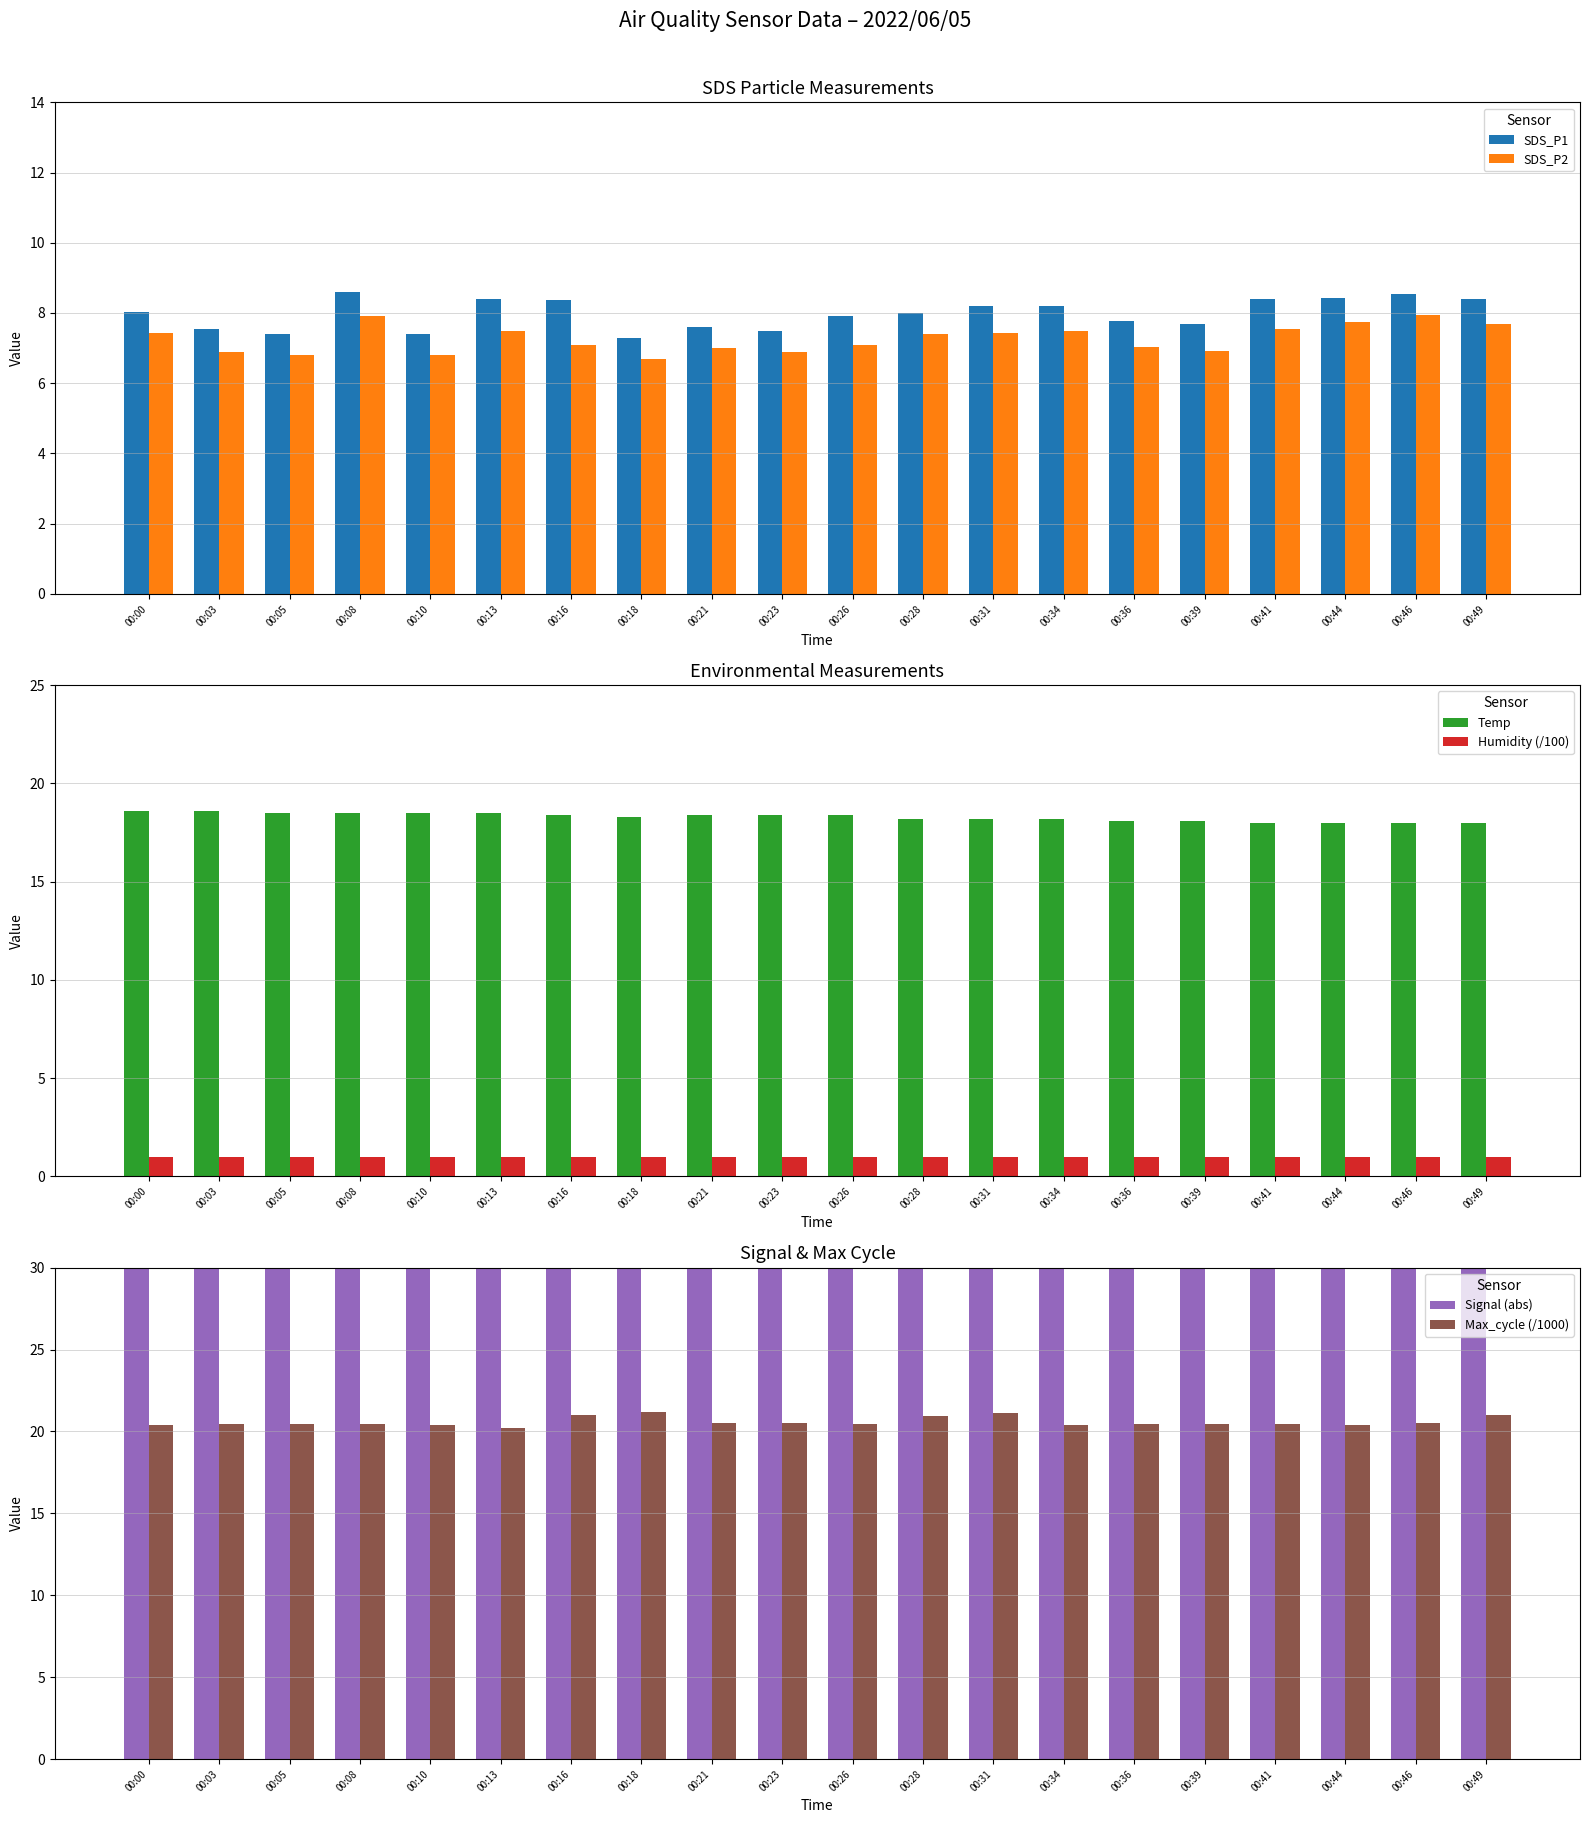

What is the average value of the Signal (abs) series?

42.5